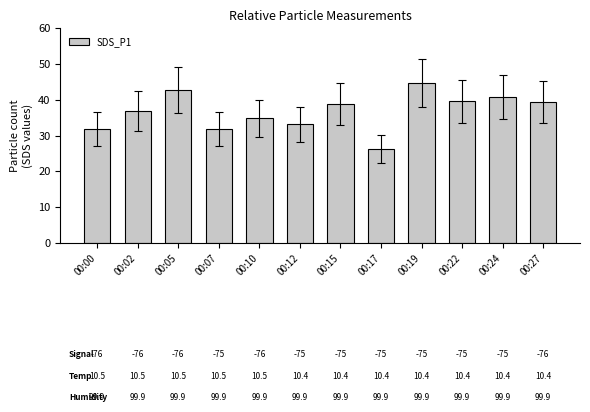

How many bars are there in total?

12